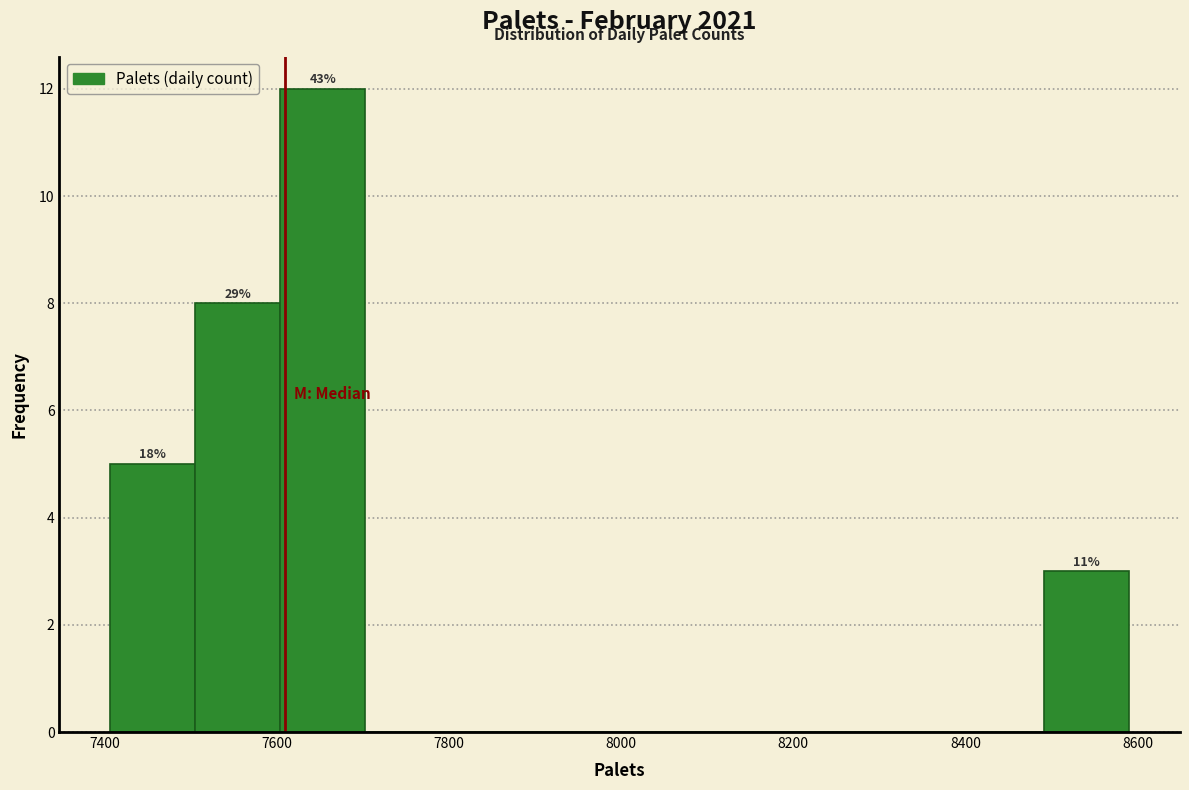

Which range on the x-axis has the tallest bar?

7600 to 7700